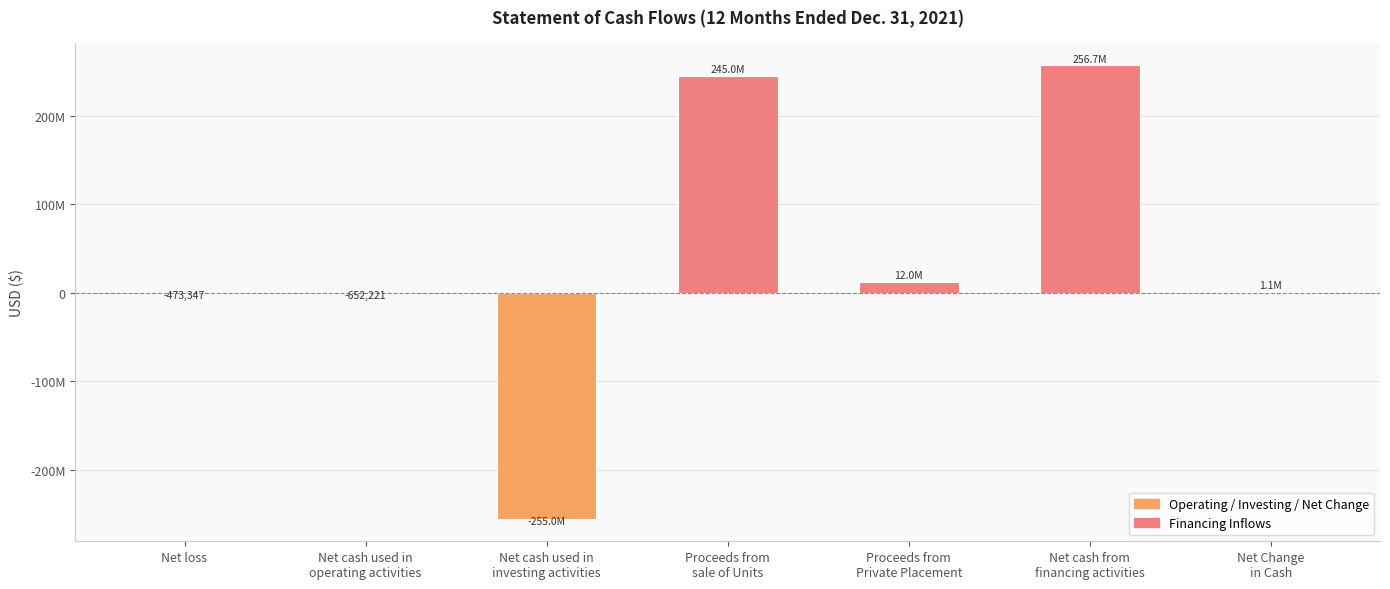

How many values are below zero?

3